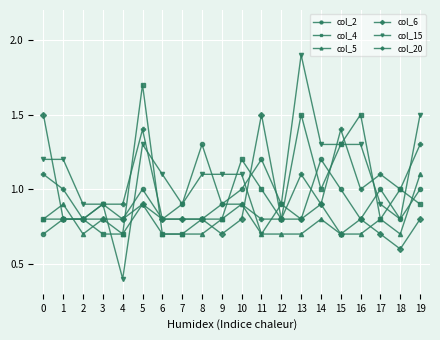

Rank the series by their maximum value, from highest to lowest.

col_15, col_4, col_6, col_20, col_2, col_5